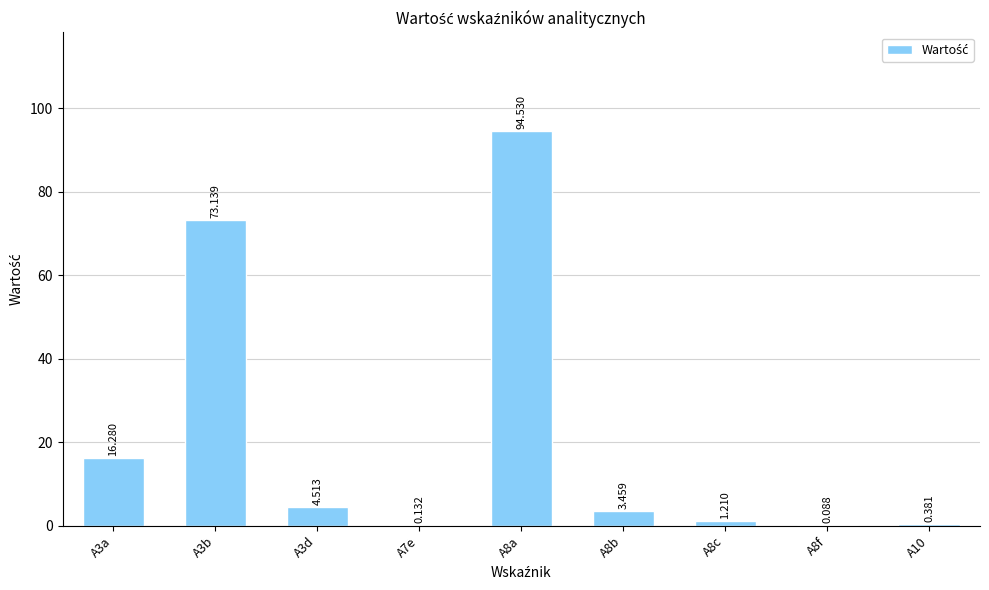

How many categories are shown in the chart?

9